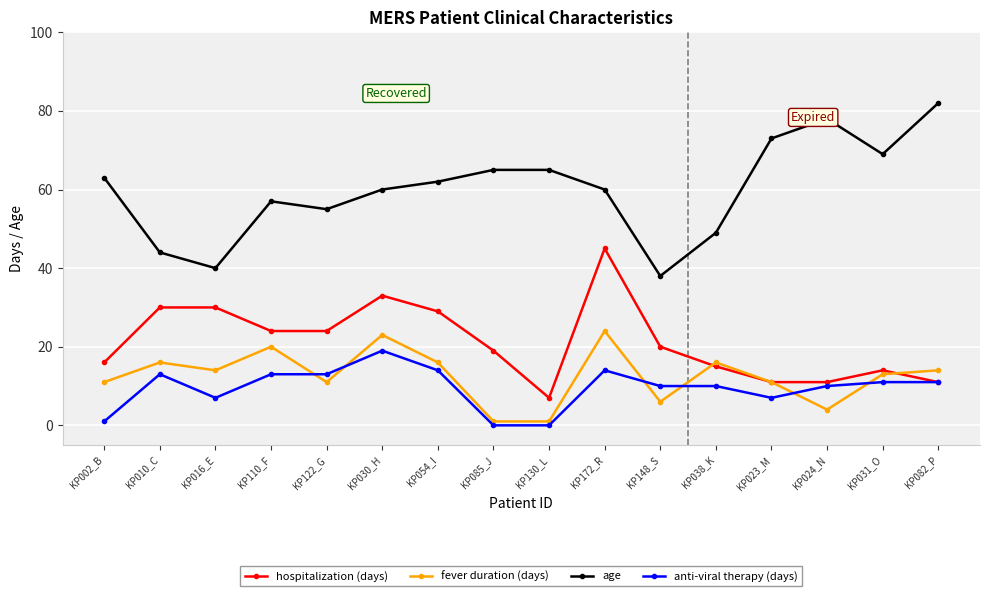

The anti-viral therapy (days) series shows 27 at KP030_H. True or false?

False